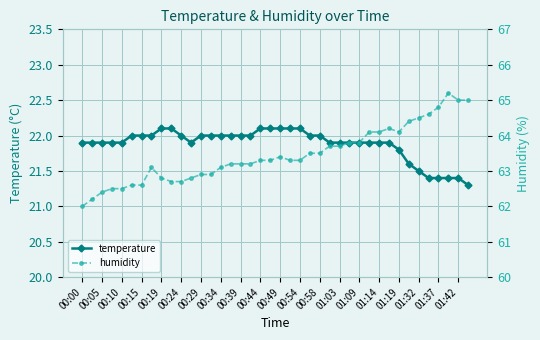

List the series in order of their peak value, lowest first.

temperature, humidity